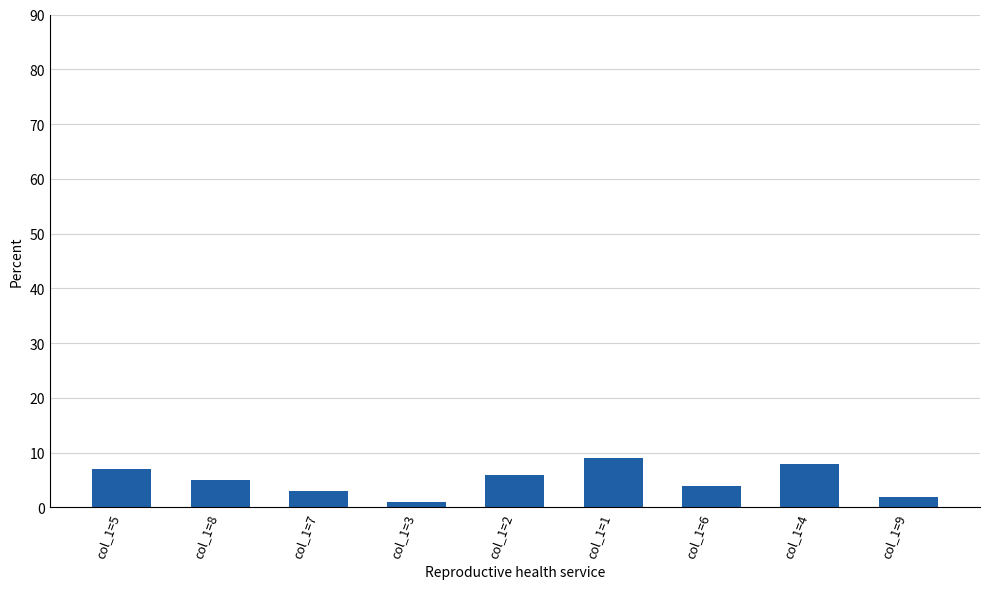

What is the label of the 5th bar from the right?

col_1=2